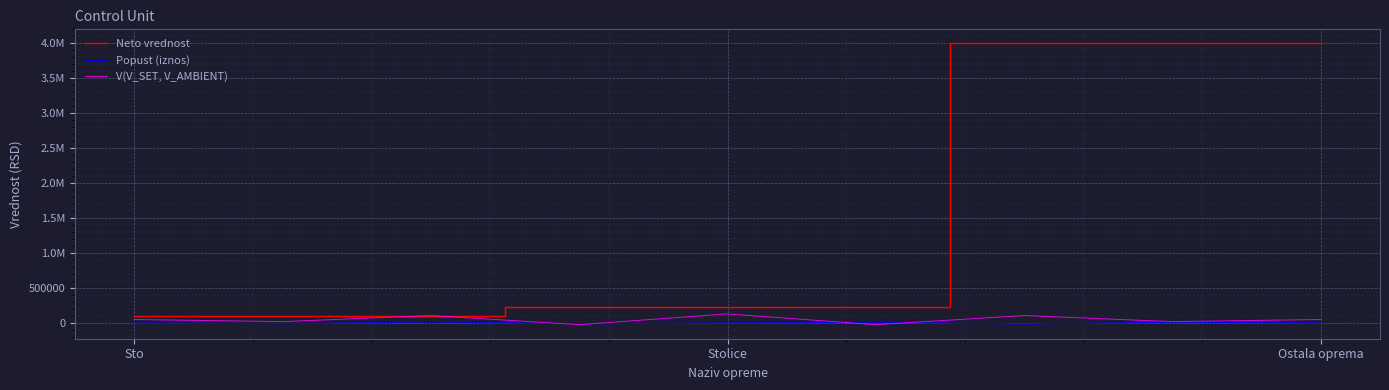

Which series has the largest total across all categories?

Neto vrednost